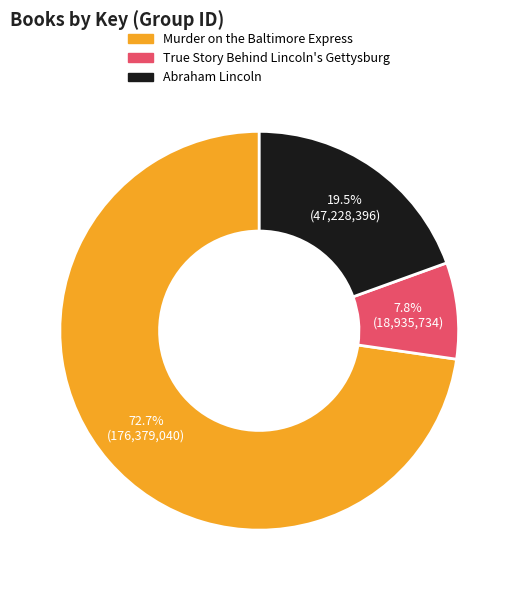

What is the largest slice in the pie chart?

Murder on the Baltimore Express